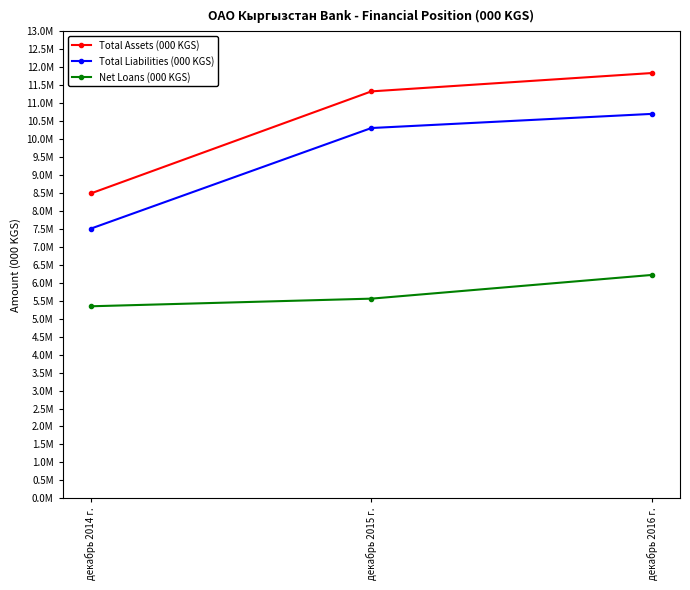

What are all the series names shown in the legend?

Total Assets (000 KGS), Total Liabilities (000 KGS), Net Loans (000 KGS)